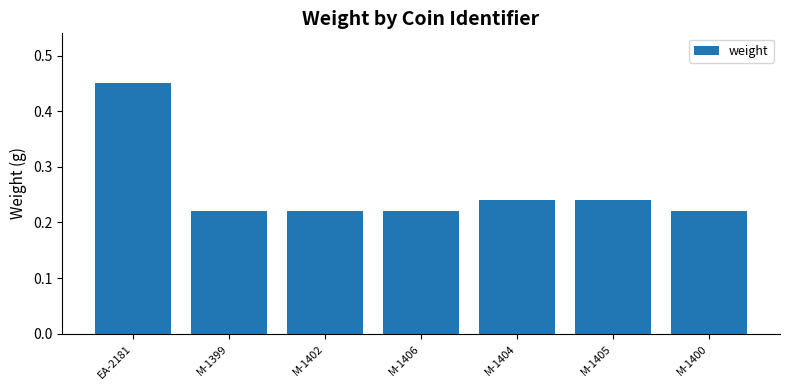

What is the average value?

0.3